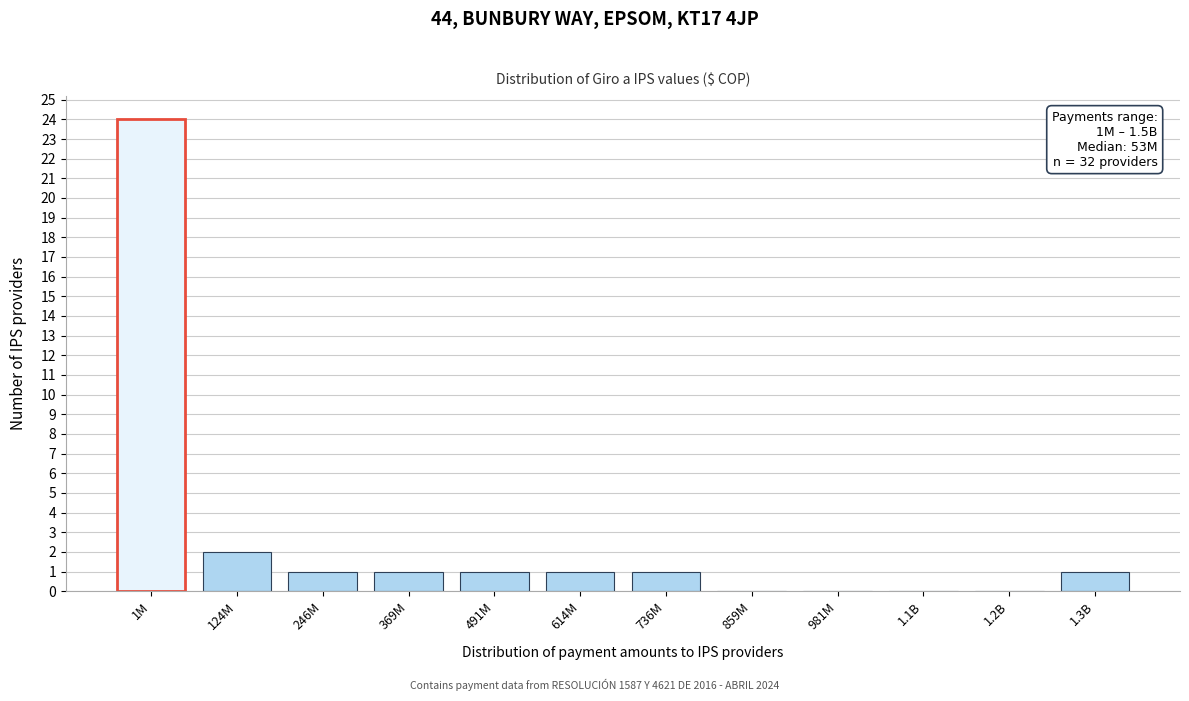

Reading right to left, list all the values displayed in this chart.

1.3B=1	1.2B=0	1.1B=0	981M=0	859M=0	736M=1	614M=1	491M=1	369M=1	246M=1	124M=2	1M=24